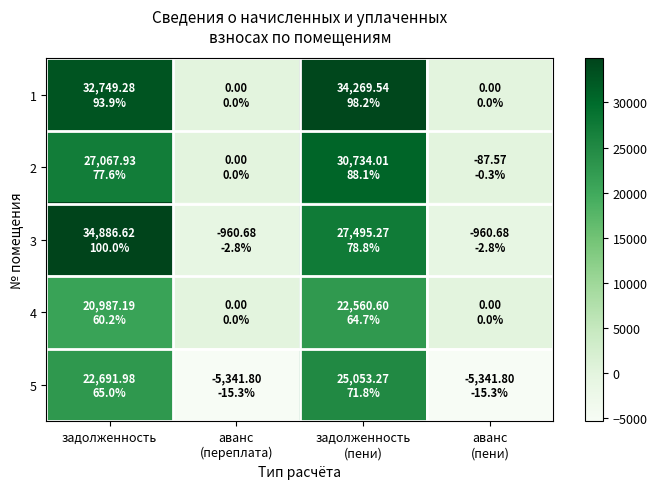

Rank the series at аванс (пени) from lowest to highest value.

5, 3, 2, 1, 4